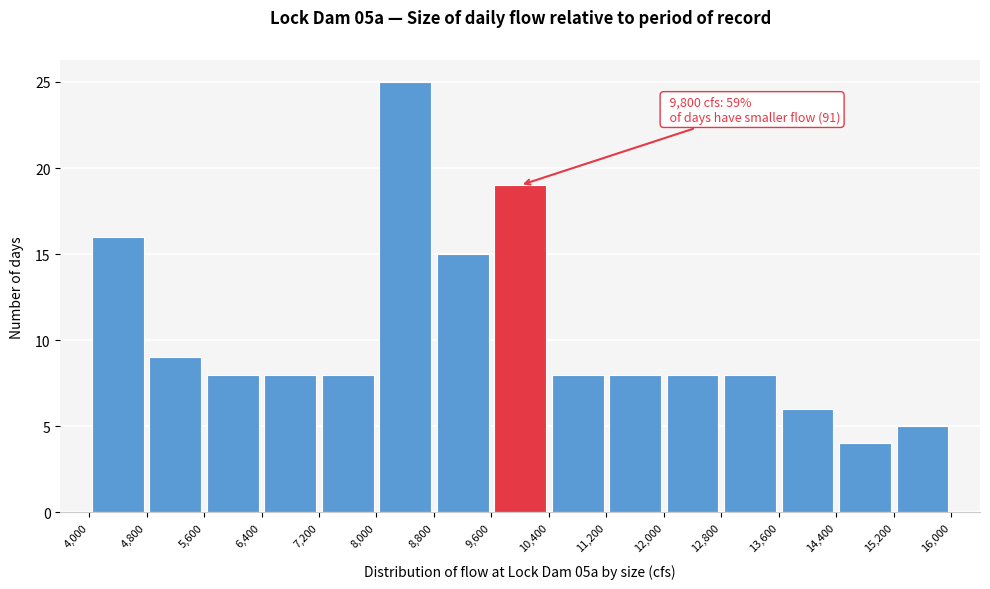

Which range on the x-axis has the tallest bar?

8,000 to 8,800